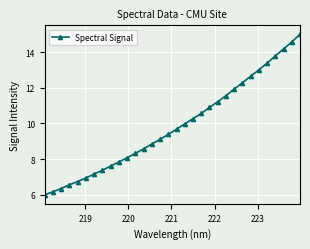

What is the difference between the second highest and second lowest values?

8.4